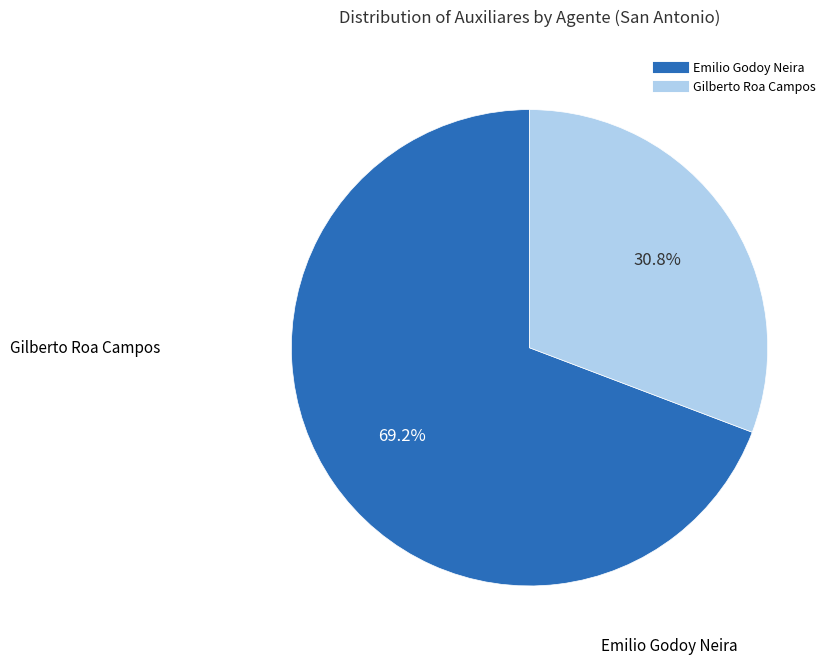

How many slices are in this pie chart?

2